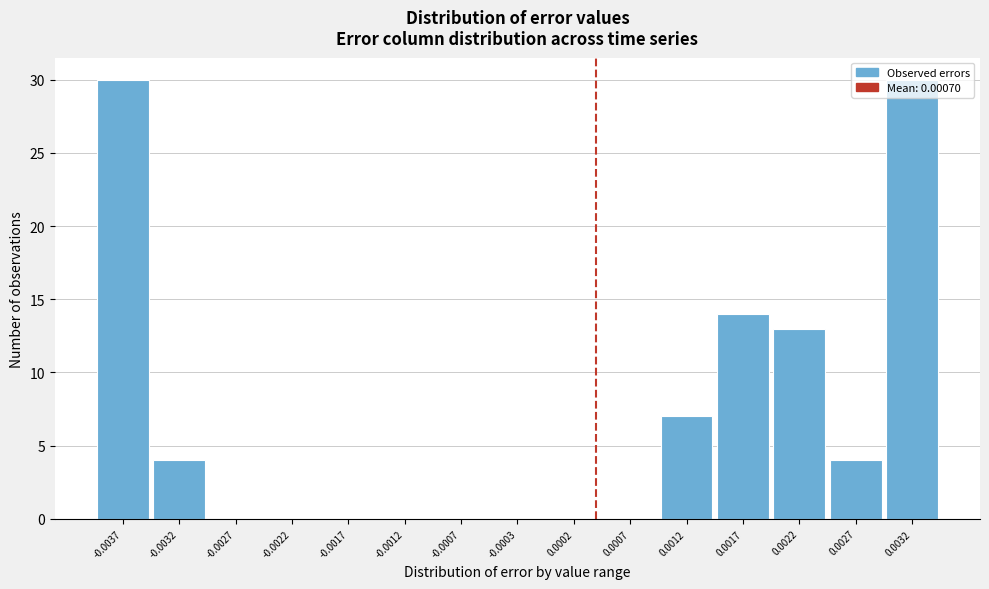

What is the sum of all values?

102